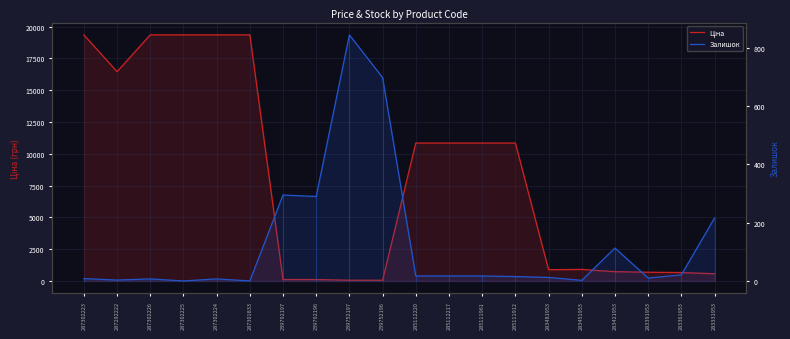

How many data points does each series have?

20